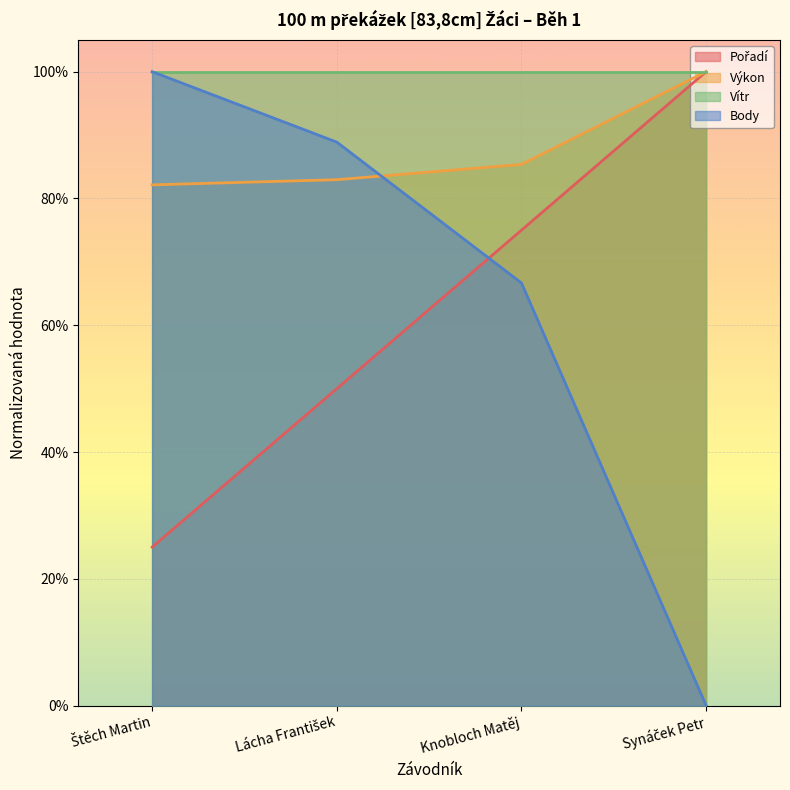

What is the difference between the Body values at Synáček Petr and Lácha František?

0.9